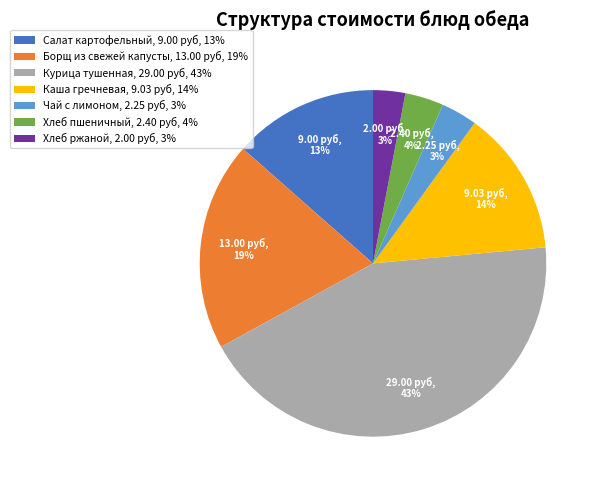

Is it true that Борщ из свежей капусты, 13.00 руб, 19% is 19% of the pie?

True